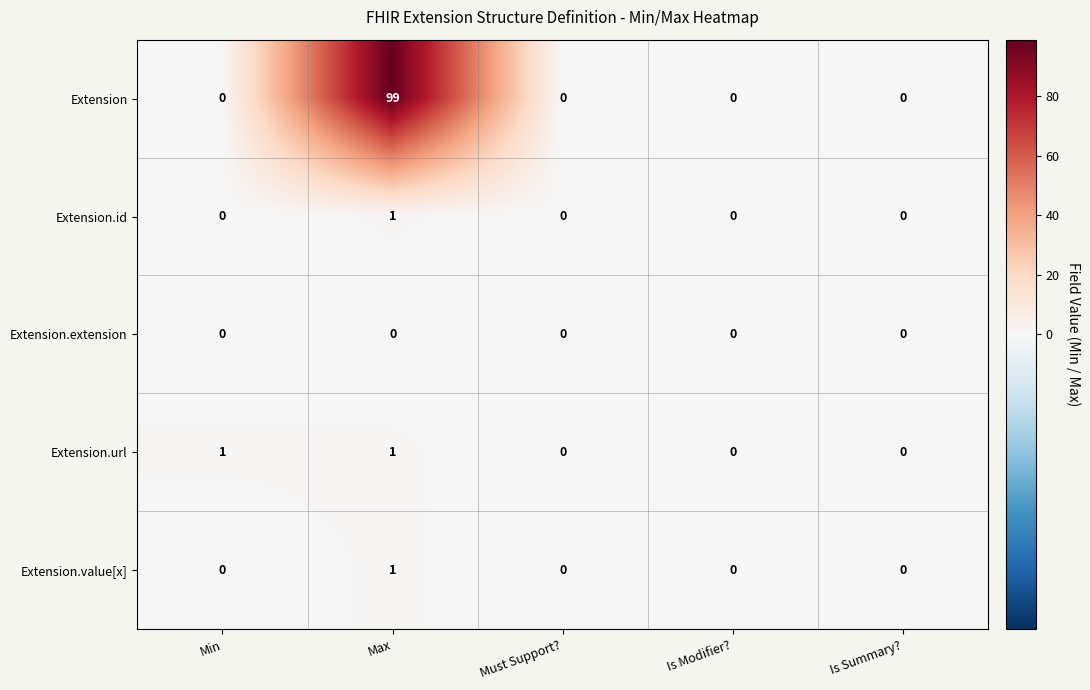

The Extension.value[x] series shows 2 at Max. True or false?

False